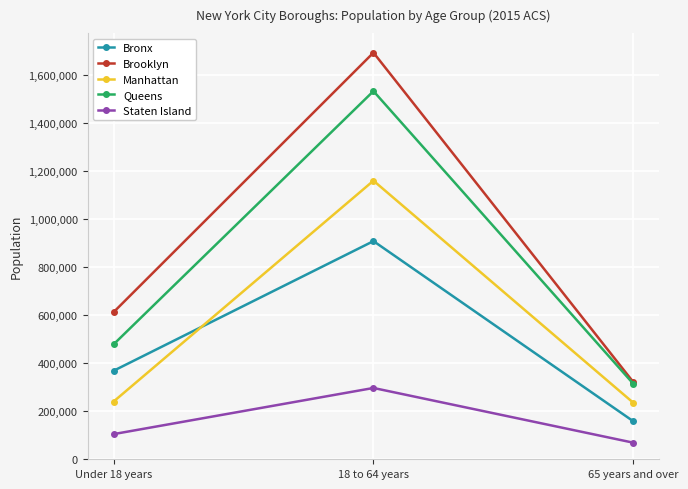

What is the spread (max minus min) of values at 18 to 64 years?

1395720